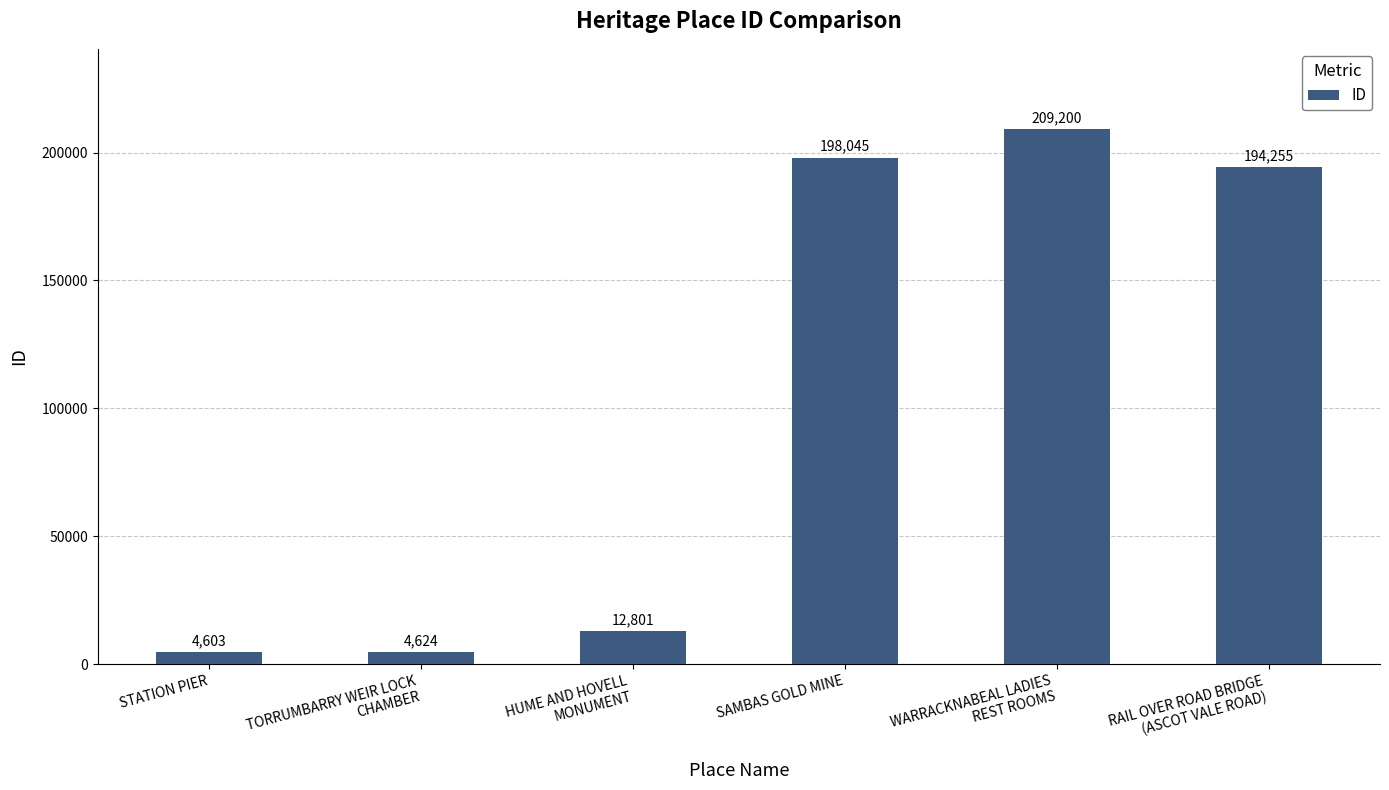

Are the bars horizontal?

No